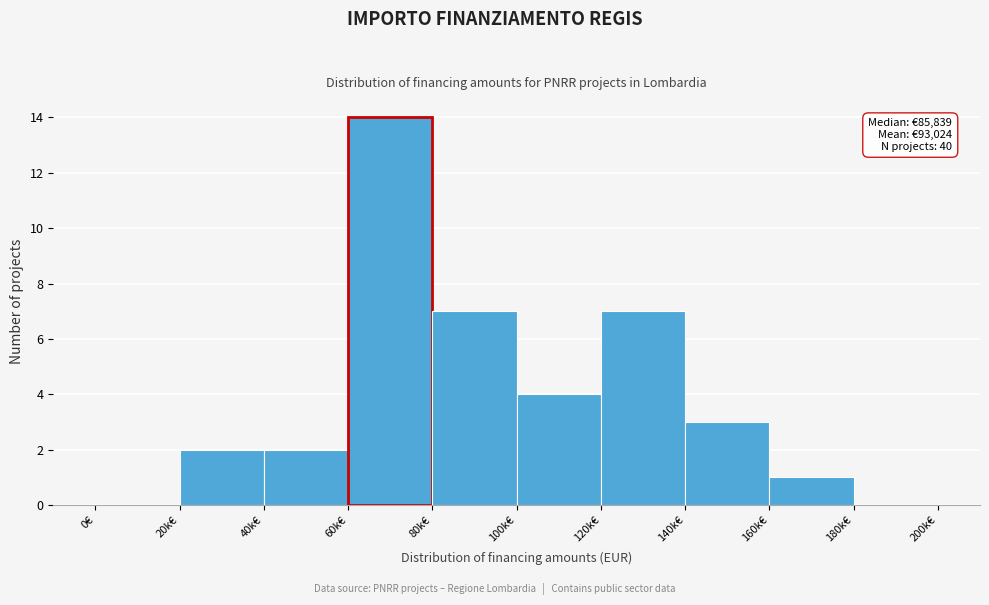

Reading right to left, extract all data points from this chart.

180k€=0	160k€=1	140k€=3	120k€=7	100k€=4	80k€=7	60k€=14	40k€=2	20k€=2	0€=0